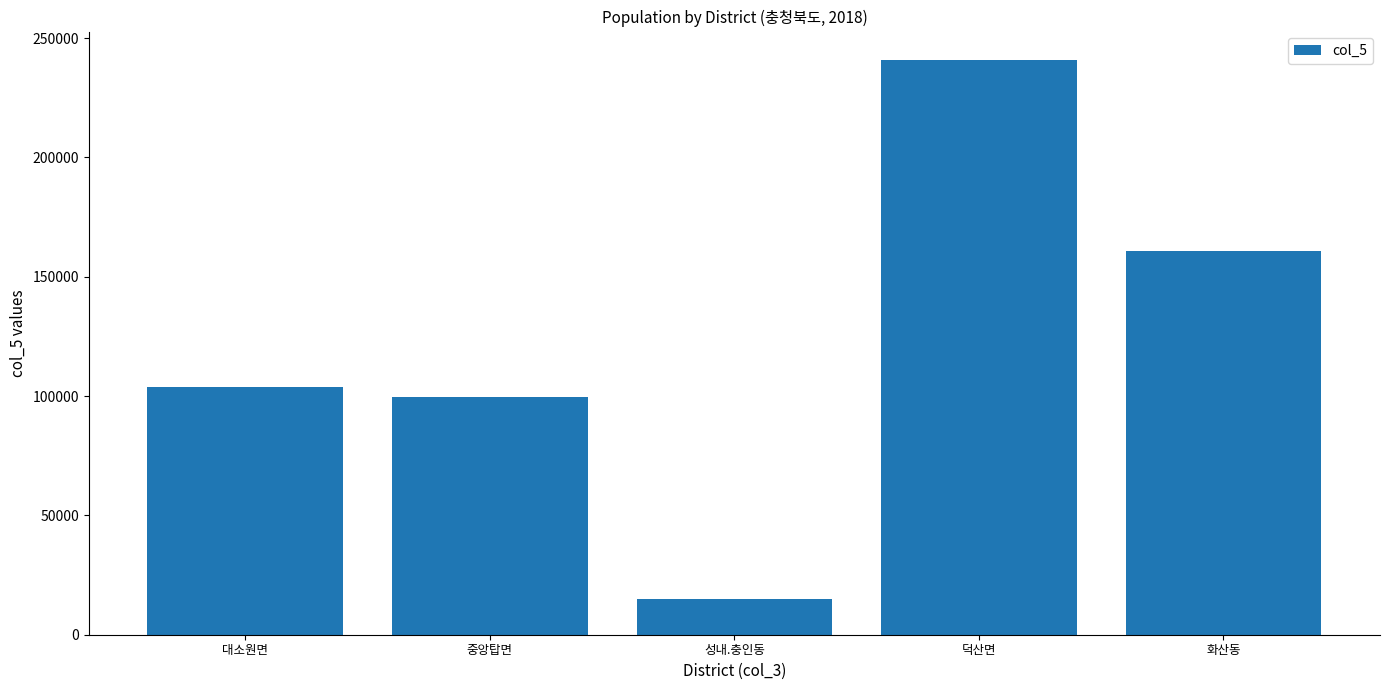

The value at 중앙탑면 is 99684. True or false?

True